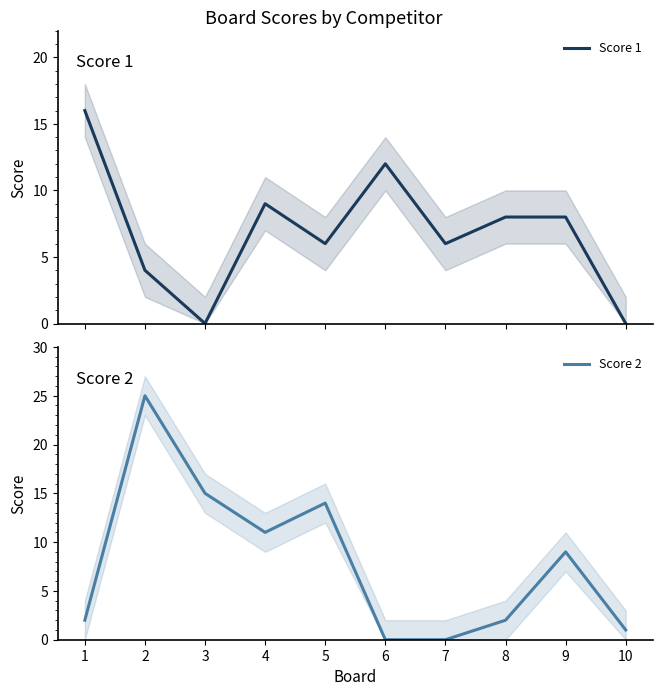

What is the spread (max minus min) of values at 7?

6